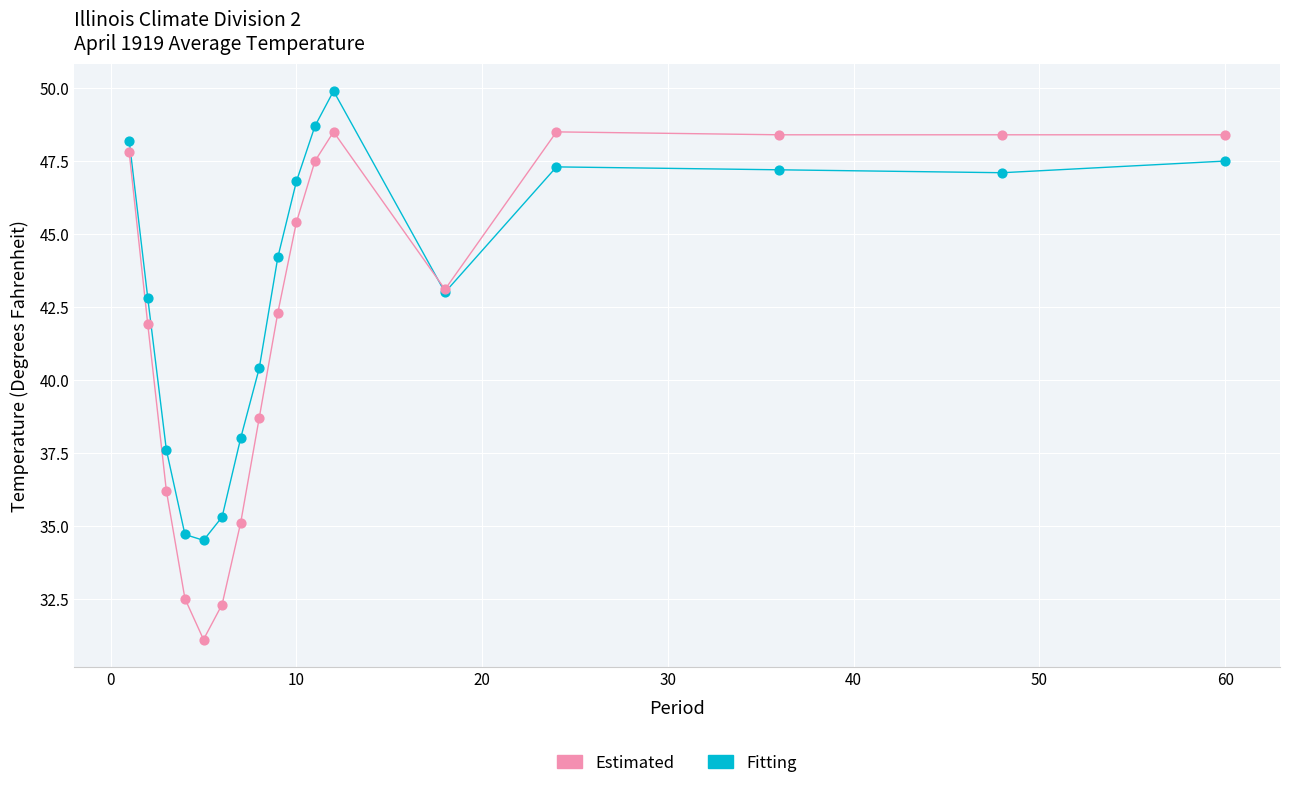

In the Estimated series, what Y value is closest to 39?

38.7